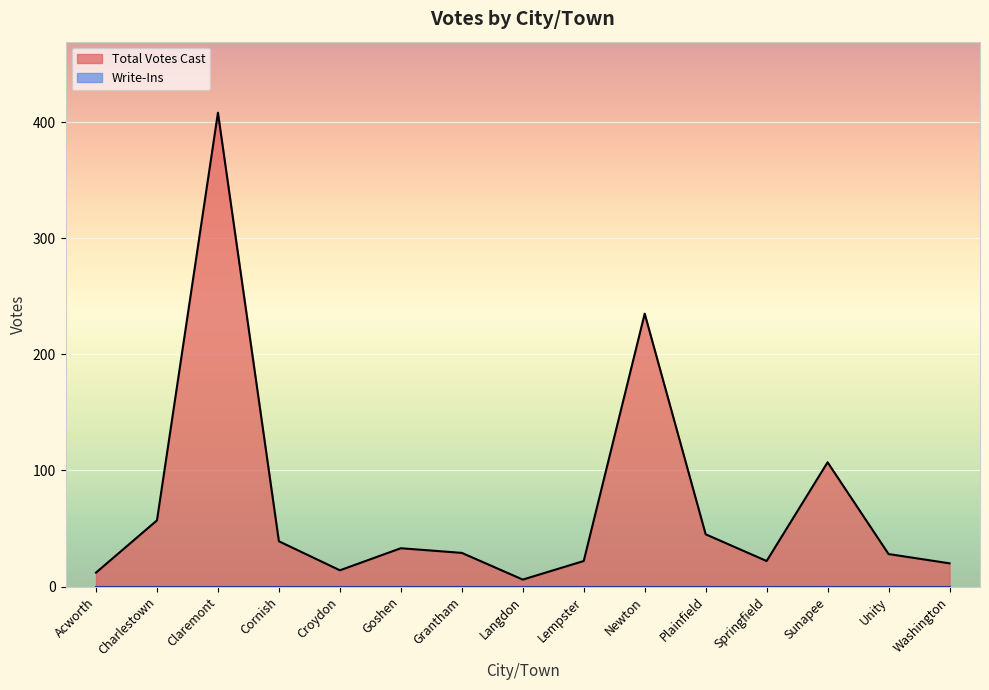

Approximately how many times larger is the value at Springfield compared to Unity?

0.8